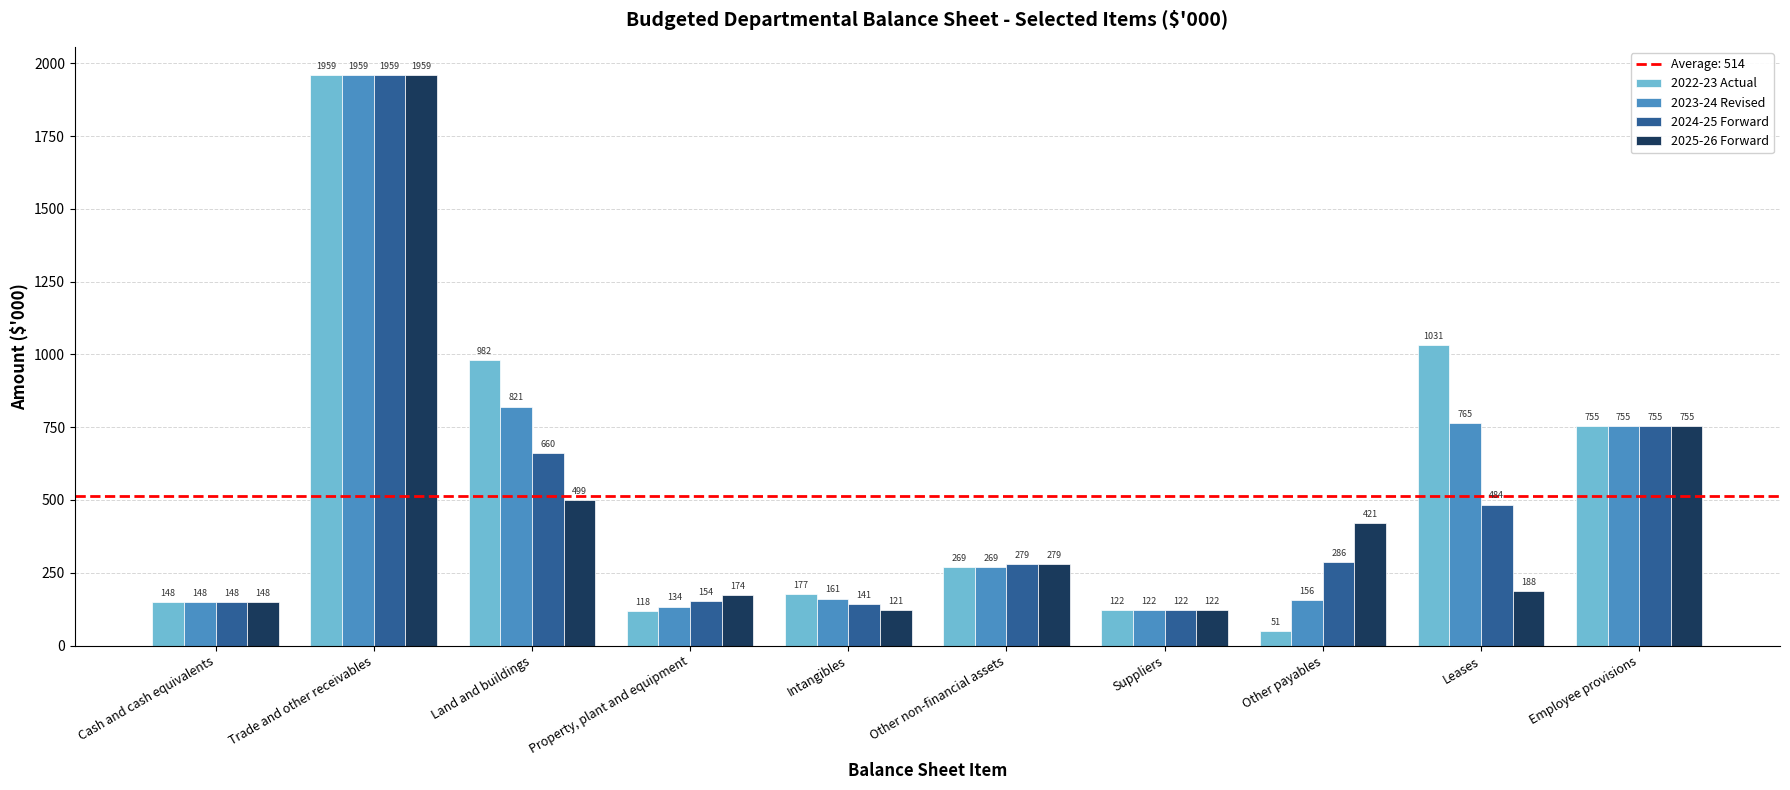

At how many categories does at least one series exceed 895?

3